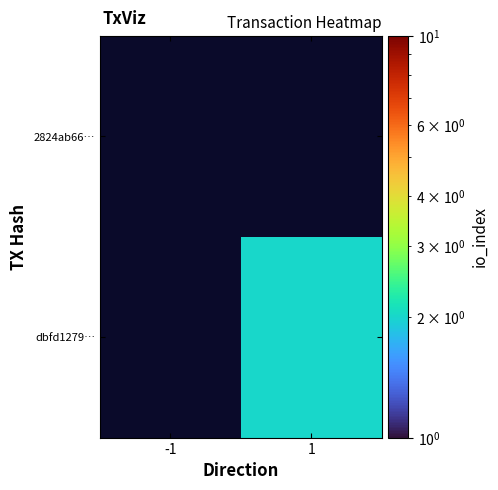

Count the number of data series in this chart.

2